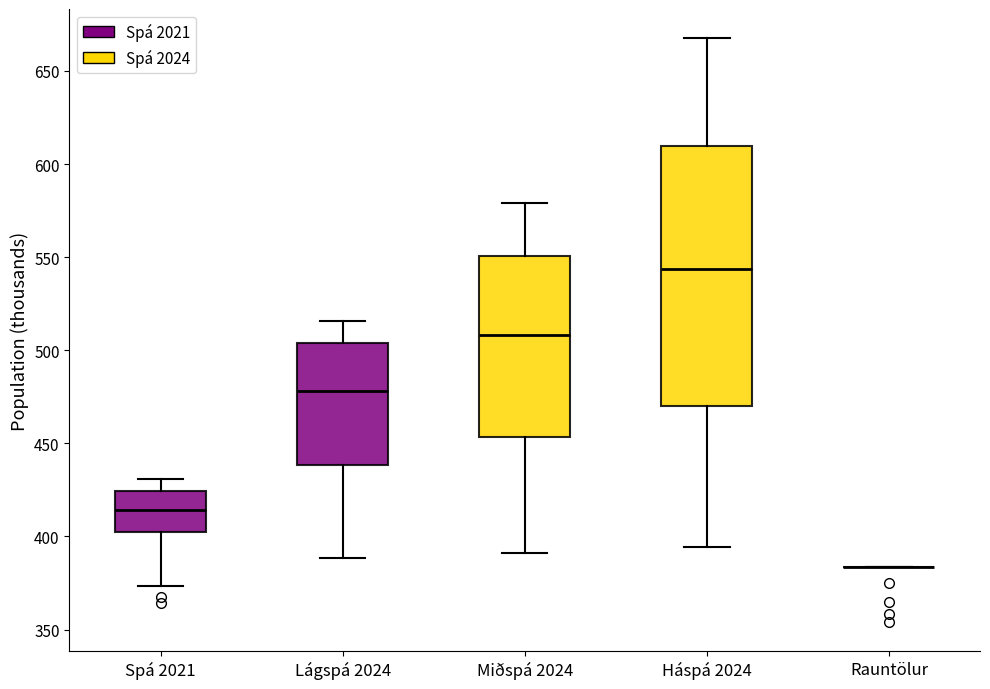

Where does the median line of the box for Háspá 2024 sit on the y-axis? The values are not printed on the chart, so give them approximately, as read against the axis.

545